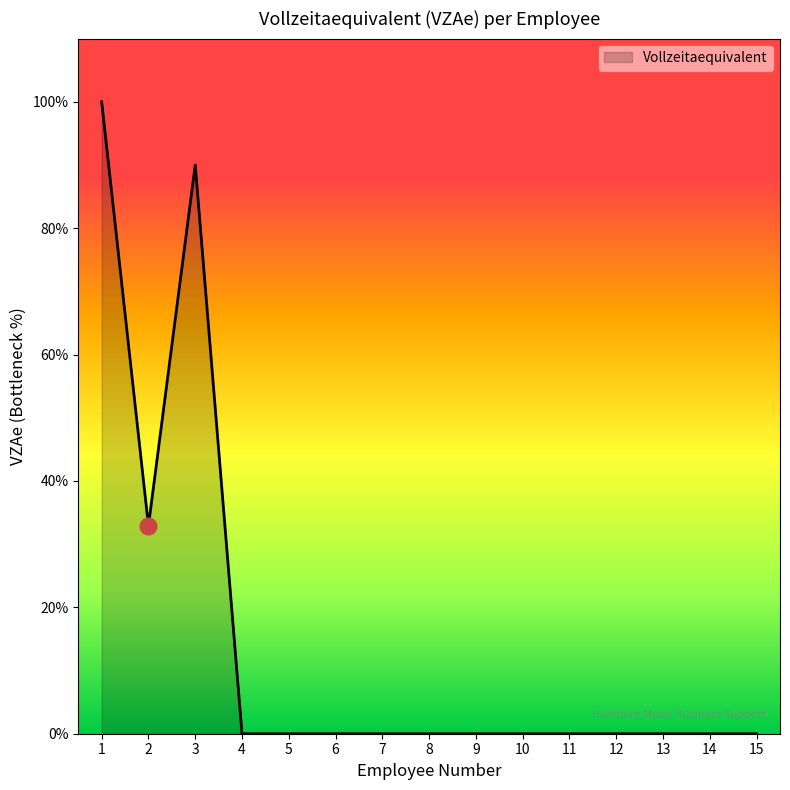

Does the chart display data point markers on the line(s)?

No